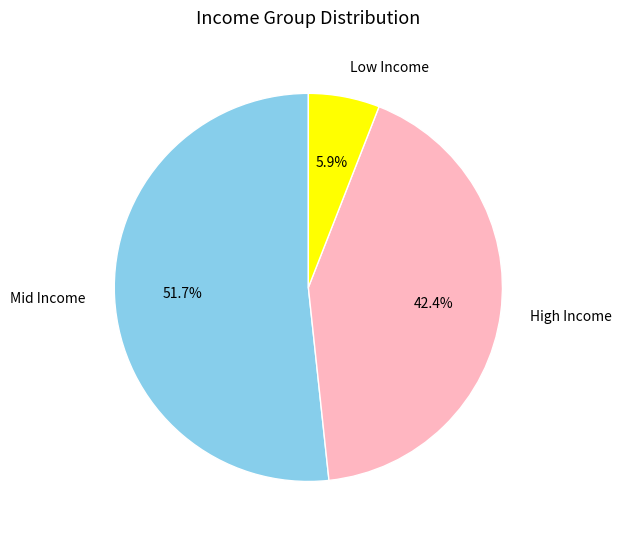

Rank the categories by value from lowest to highest.

Low Income, High Income, Mid Income